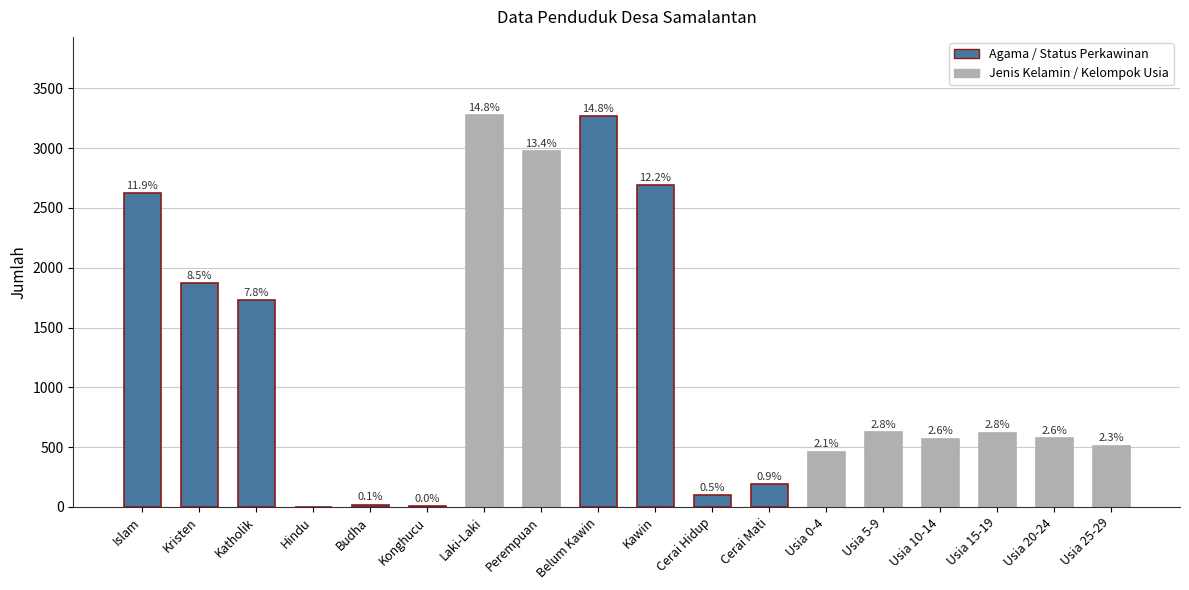

At which category does the chart reach its peak across all series?

Laki-Laki